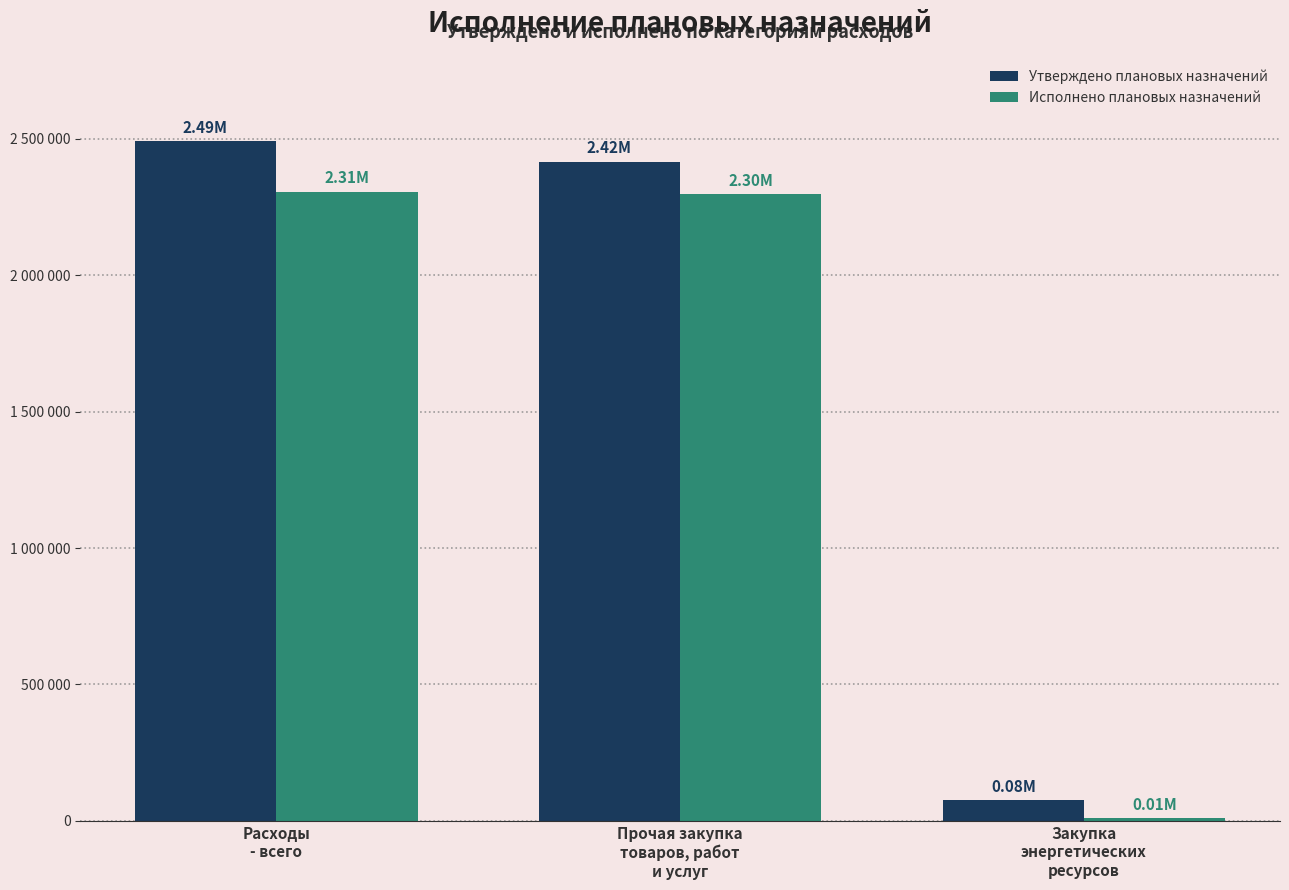

What is the label of the 2nd bar from the left?

Прочая закупка
товаров, работ
и услуг